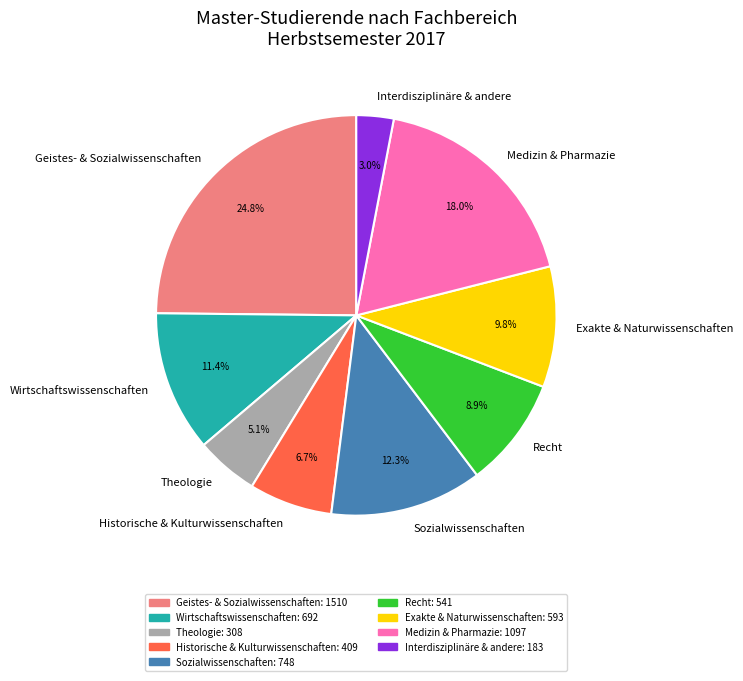

Rank the categories by value from lowest to highest.

Interdisziplinäre & andere, Theologie, Historische & Kulturwissenschaften, Recht, Exakte & Naturwissenschaften, Wirtschaftswissenschaften, Sozialwissenschaften, Medizin & Pharmazie, Geistes- & Sozialwissenschaften